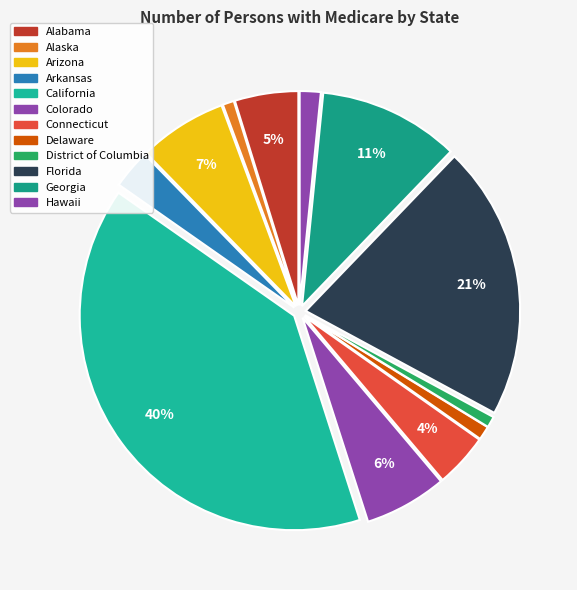

How many segments does this pie chart have?

12